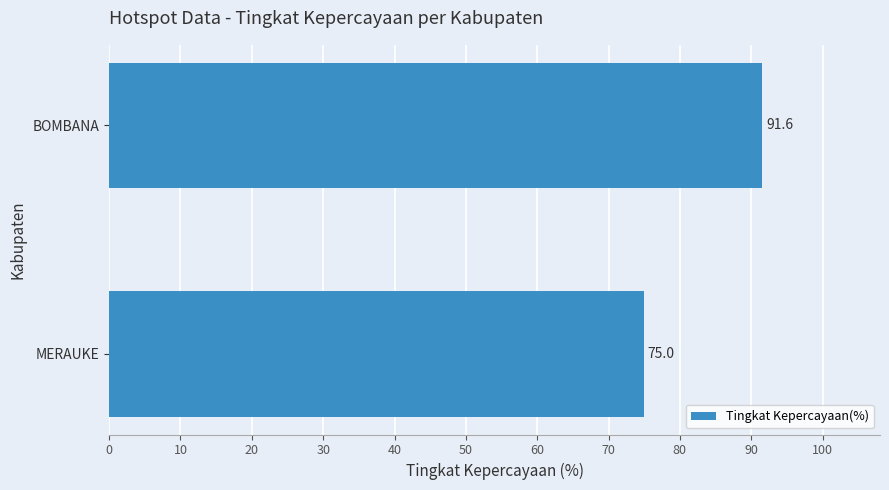

Reading bottom to top, transcribe all the data shown in this chart.

75.0	91.6